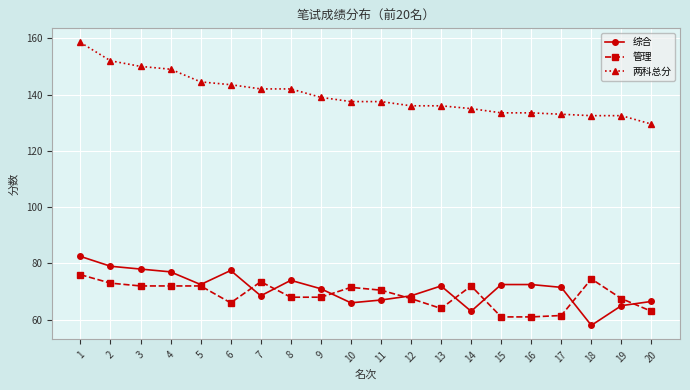

What is the smallest value displayed?

58.0